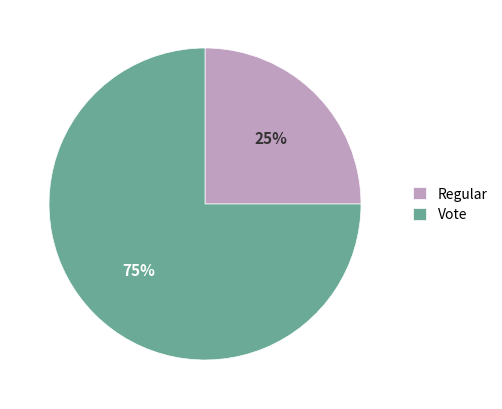

Is Regular the majority of the pie?

No